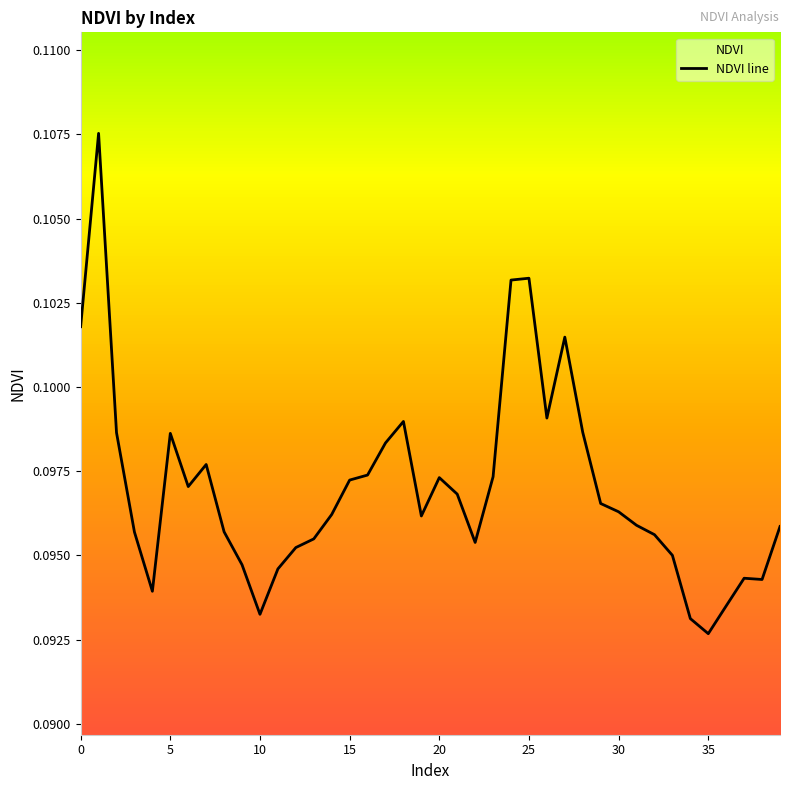

How many lines are shown in the chart?

1